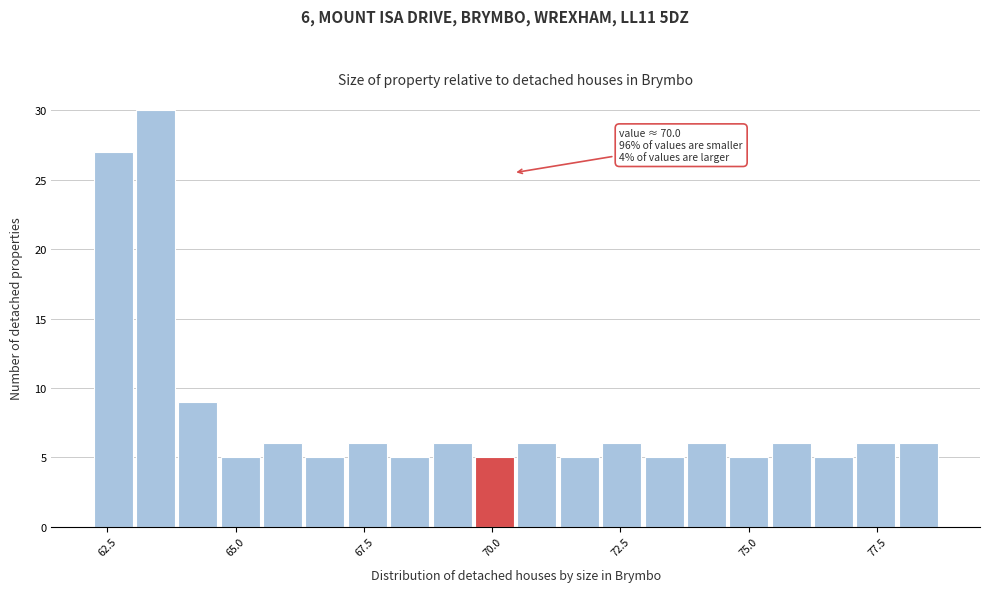

Around what value on the x-axis is the tallest bar? Give the approximate position of its centre, as read against the axis.

63.5